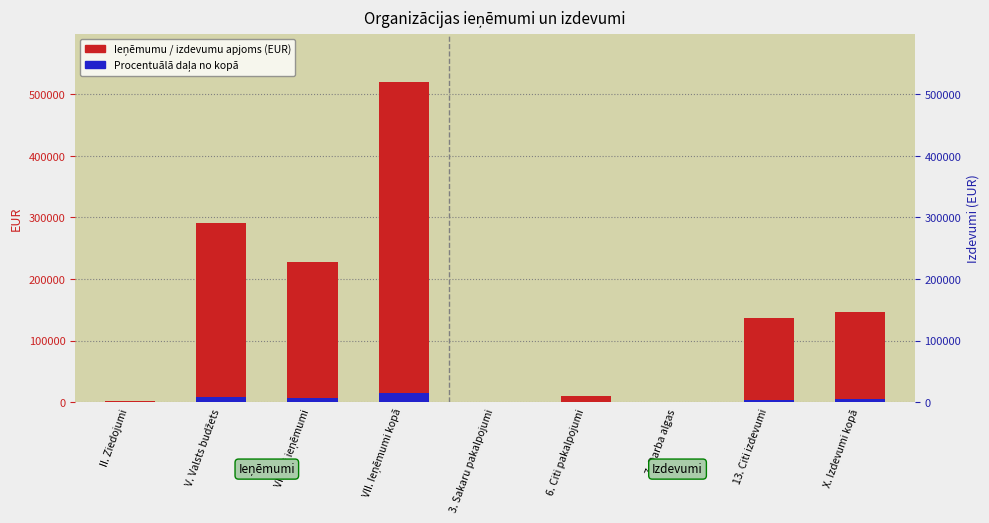

Is it true that Ieņēmumu / izdevumu apjoms equals 290055.0 at V. Valsts budžets?

True